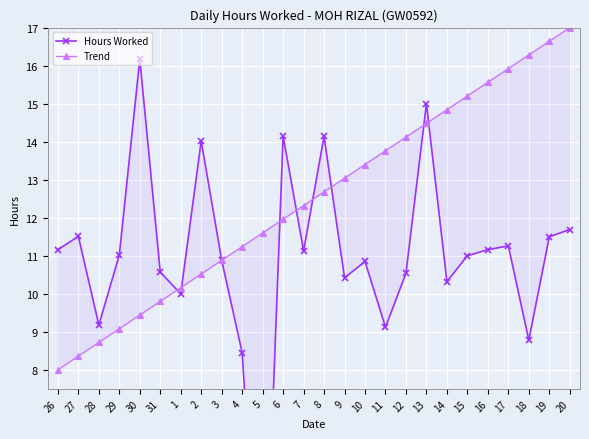

What position from the right is 14?

7